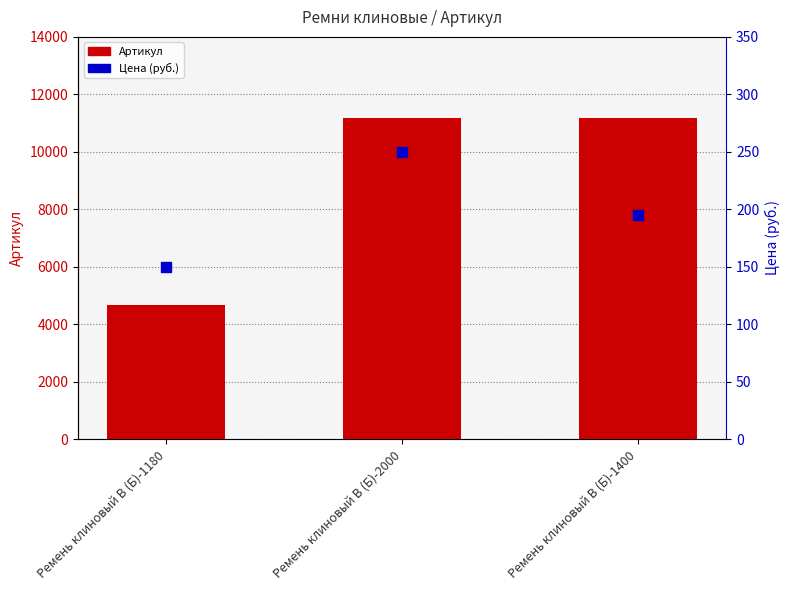

Which series has the largest Y range (max minus min)?

Артикул